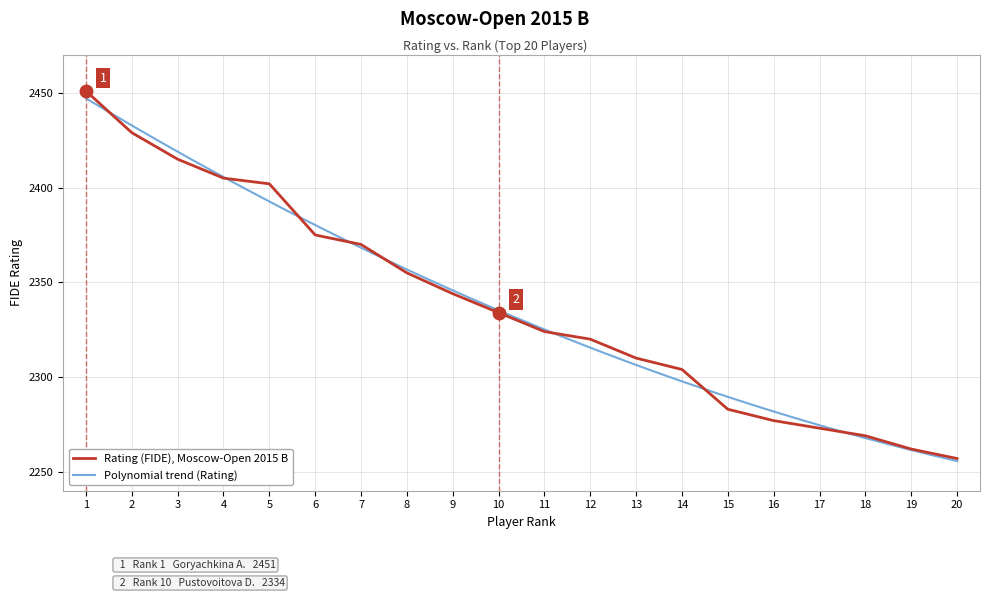

The value at 10 is 897. True or false?

False